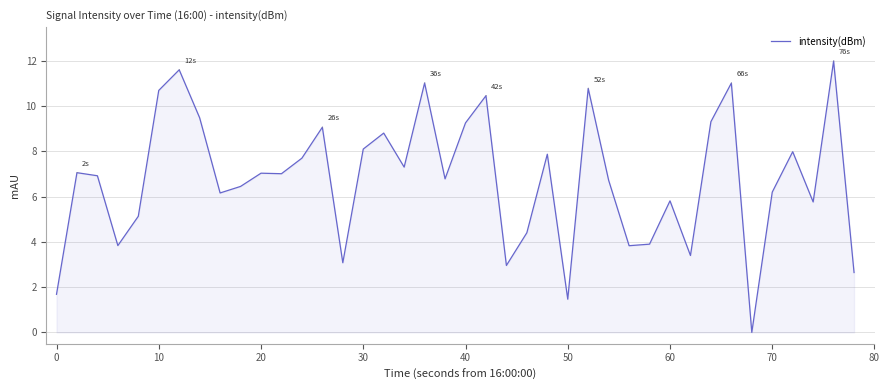

How many series are shown in this chart?

1